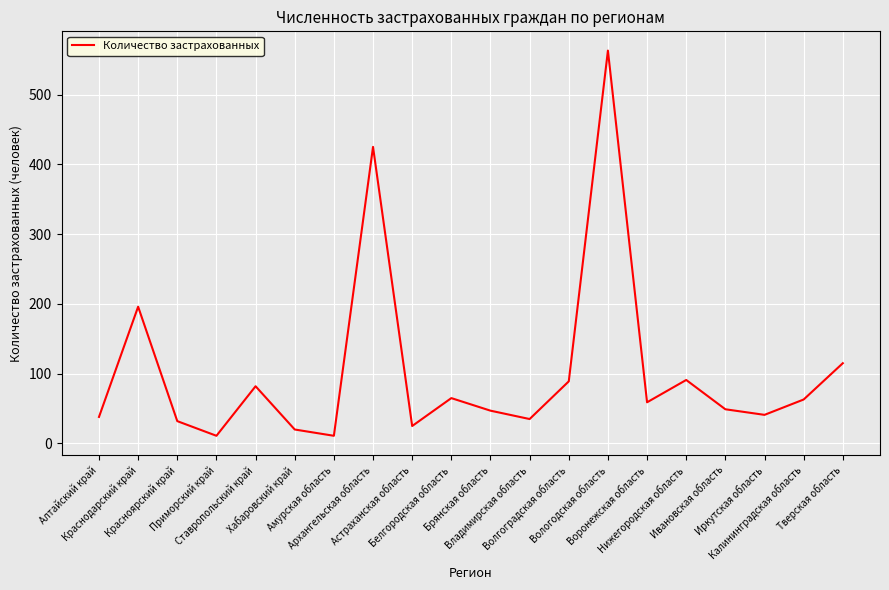

What is the difference between the maximum and minimum values?

552